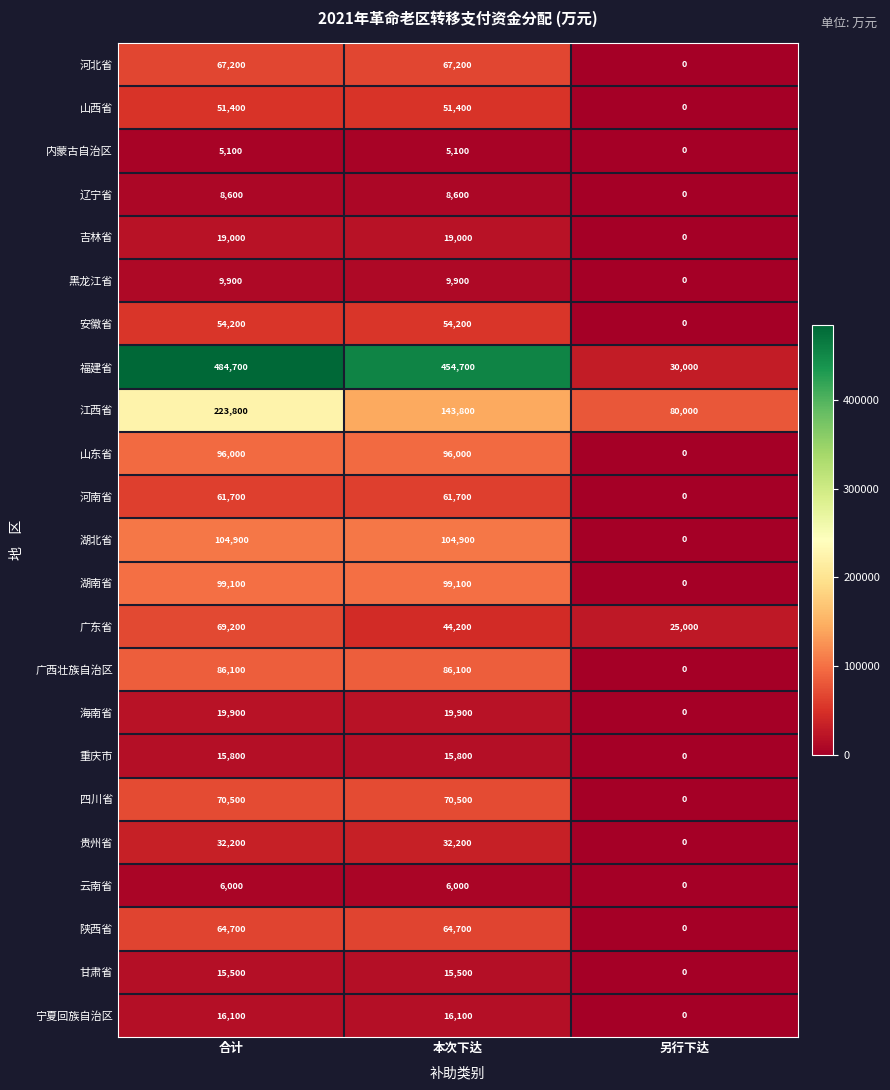

What is the sum of all 陕西省 values?

129400